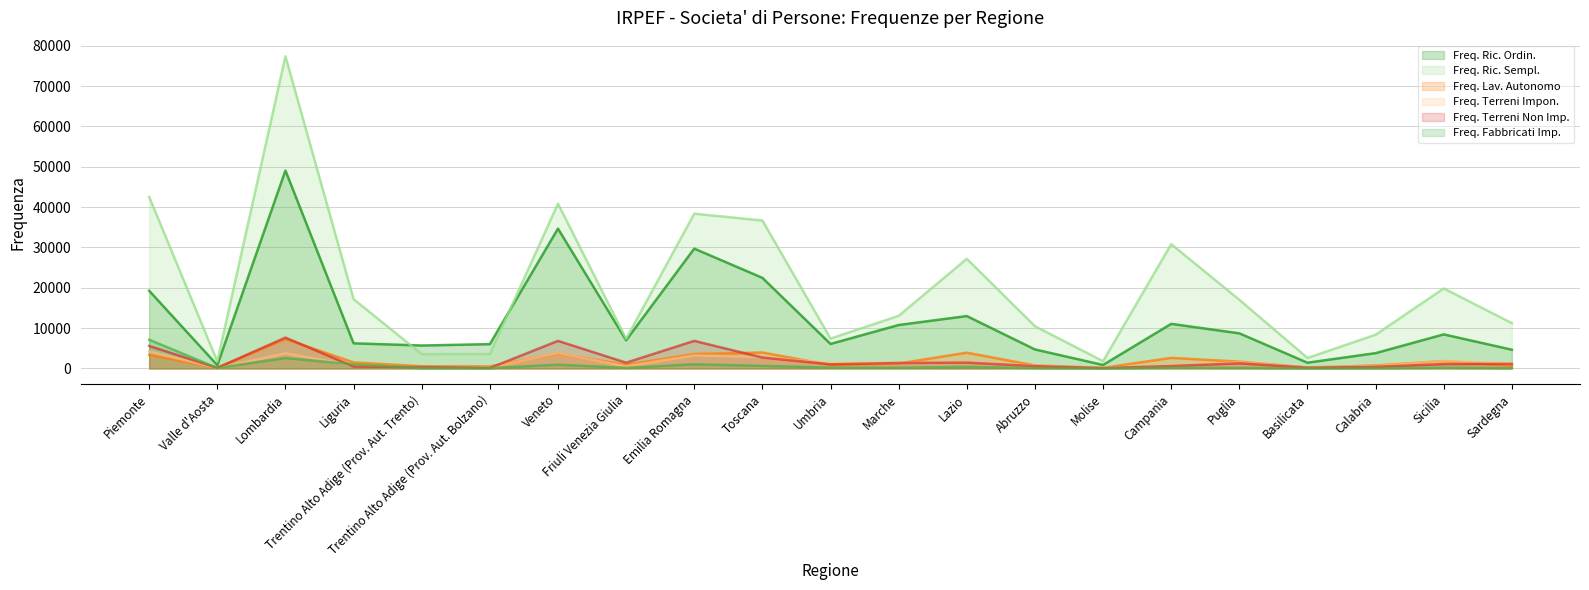

Reading left to right, extract all data points from this chart.

Freq. Ric. Ordin.: Piemonte=19253	Valle d'Aosta=814	Lombardia=49055	Liguria=6236	Trentino Alto Adige (Prov. Aut. Trento)=5690	Trentino Alto Adige (Prov. Aut. Bolzano)=6030	Veneto=34658	Friuli Venezia Giulia=6996	Emilia Romagna=29699	Toscana=22460	Umbria=6080	Marche=10770	Lazio=12989	Abruzzo=4717	Molise=872	Campania=11055	Puglia=8709	Basilicata=1430	Calabria=3800	Sicilia=8443	Sardegna=4650
Freq. Ric. Sempl.: Piemonte=42511	Valle d'Aosta=1756	Lombardia=77367	Liguria=17181	Trentino Alto Adige (Prov. Aut. Trento)=3561	Trentino Alto Adige (Prov. Aut. Bolzano)=3584	Veneto=40852	Friuli Venezia Giulia=7361	Emilia Romagna=38353	Toscana=36681	Umbria=7412	Marche=13042	Lazio=27177	Abruzzo=10480	Molise=1807	Campania=30809	Puglia=17022	Basilicata=2609	Calabria=8366	Sicilia=19838	Sardegna=11228
Freq. Lav. Autonomo: Piemonte=3356	Valle d'Aosta=164	Lombardia=7302	Liguria=1510	Trentino Alto Adige (Prov. Aut. Trento)=549	Trentino Alto Adige (Prov. Aut. Bolzano)=506	Veneto=3661	Friuli Venezia Giulia=916	Emilia Romagna=3567	Toscana=3959	Umbria=862	Marche=1235	Lazio=3912	Abruzzo=754	Molise=160	Campania=2629	Puglia=1693	Basilicata=218	Calabria=749	Sicilia=1831	Sardegna=627
Freq. Terreni Impon.: Piemonte=4192	Valle d'Aosta=115	Lombardia=3741	Liguria=749	Trentino Alto Adige (Prov. Aut. Trento)=355	Trentino Alto Adige (Prov. Aut. Bolzano)=234	Veneto=3805	Friuli Venezia Giulia=547	Emilia Romagna=3241	Toscana=2837	Umbria=1337	Marche=1408	Lazio=1590	Abruzzo=696	Molise=160	Campania=790	Puglia=1539	Basilicata=271	Calabria=602	Sicilia=1844	Sardegna=1265
Freq. Terreni Non Imp.: Piemonte=5590	Valle d'Aosta=152	Lombardia=7657	Liguria=495	Trentino Alto Adige (Prov. Aut. Trento)=355	Trentino Alto Adige (Prov. Aut. Bolzano)=123	Veneto=6843	Friuli Venezia Giulia=1441	Emilia Romagna=6841	Toscana=2711	Umbria=1032	Marche=1364	Lazio=1456	Abruzzo=576	Molise=94	Campania=612	Puglia=1275	Basilicata=208	Calabria=401	Sicilia=1086	Sardegna=1141
Freq. Fabbricati Imp.: Piemonte=7132	Valle d'Aosta=128	Lombardia=2587	Liguria=1026	Trentino Alto Adige (Prov. Aut. Trento)=74	Trentino Alto Adige (Prov. Aut. Bolzano)=100	Veneto=939	Friuli Venezia Giulia=150	Emilia Romagna=1048	Toscana=644	Umbria=227	Marche=183	Lazio=391	Abruzzo=119	Molise=15	Campania=197	Puglia=161	Basilicata=25	Calabria=71	Sicilia=193	Sardegna=85